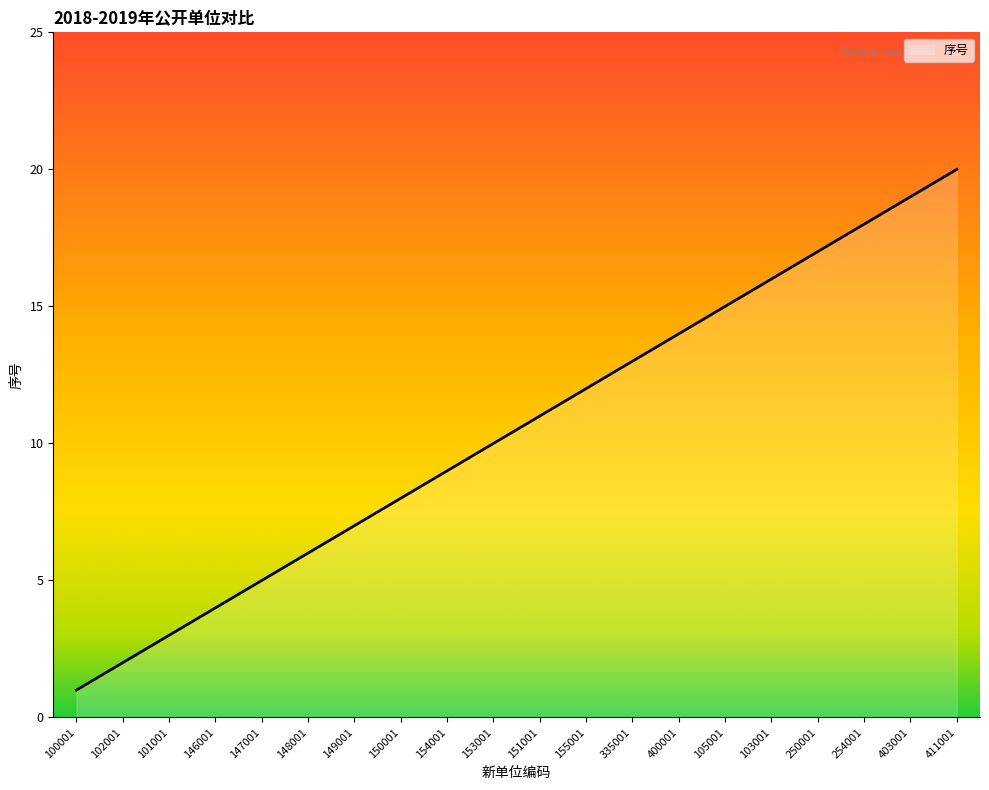

Is it true that the value at 146001 is 1?

False